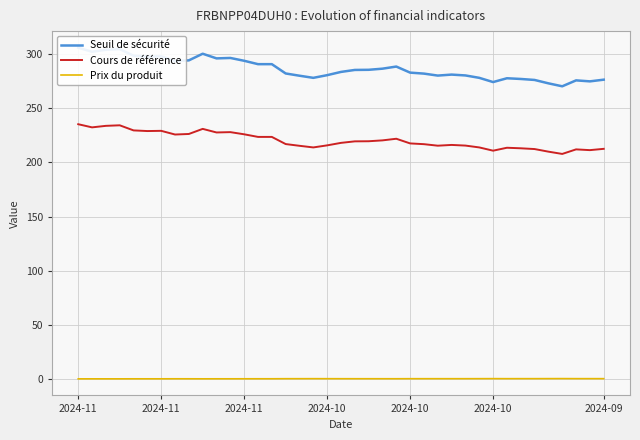

What is the difference between the maximum and minimum values in the Cours de référence series?

27.4